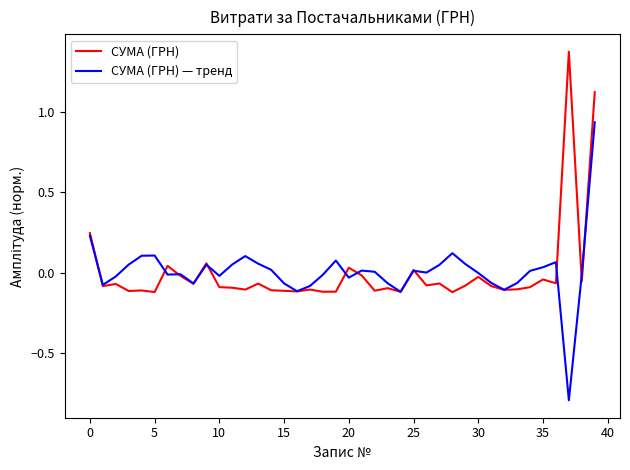

Which series has the widest spread of values?

СУМА (ГРН) — тренд